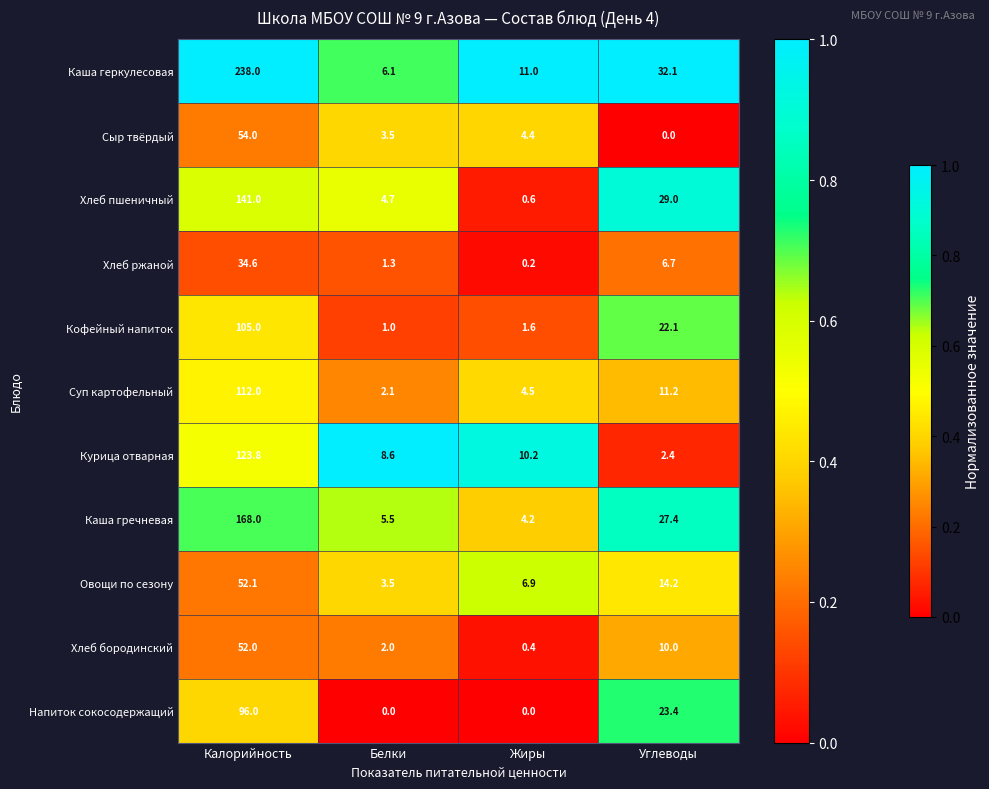

What is the total value across all series at Жиры?

44.0